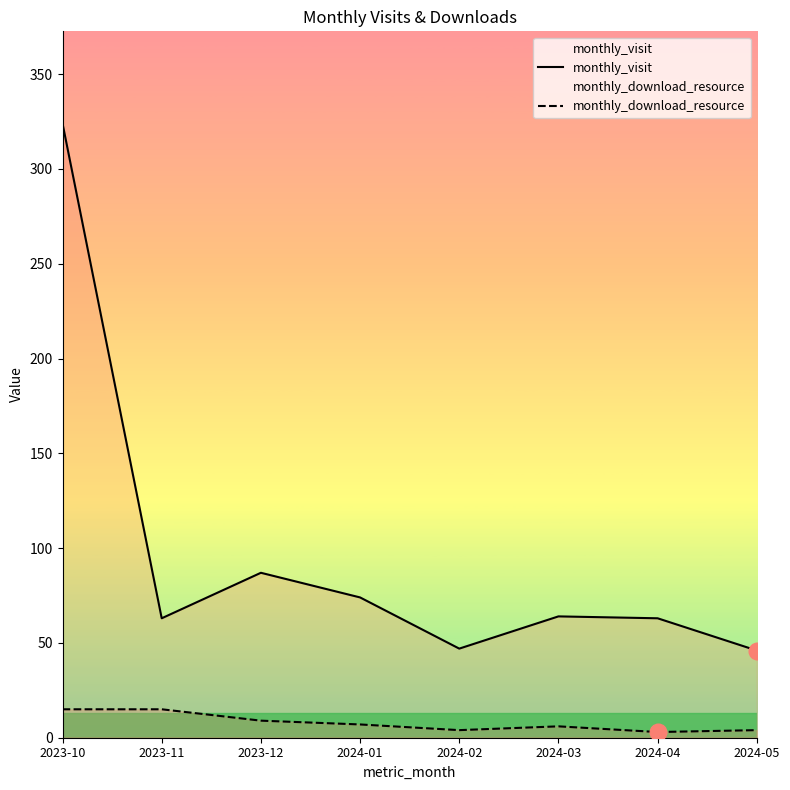

How many lines are shown in the chart?

2